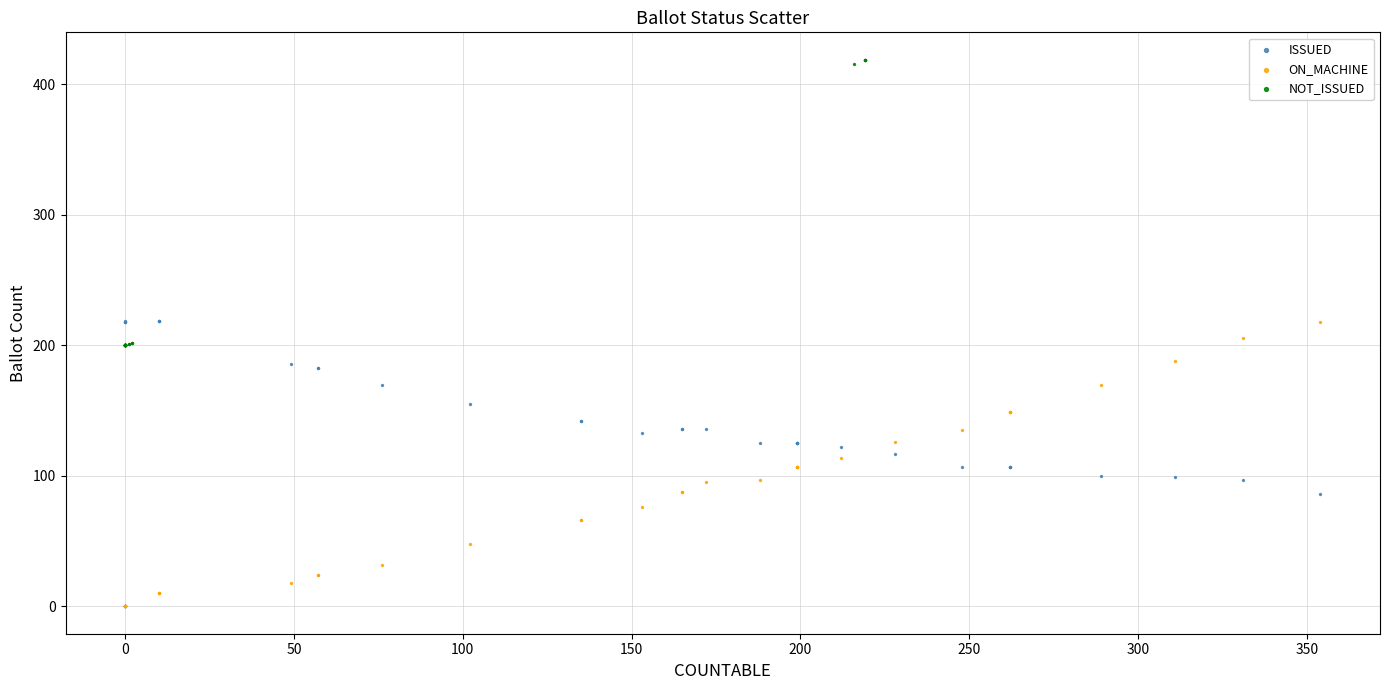

Which series contains the highest Y value?

NOT_ISSUED